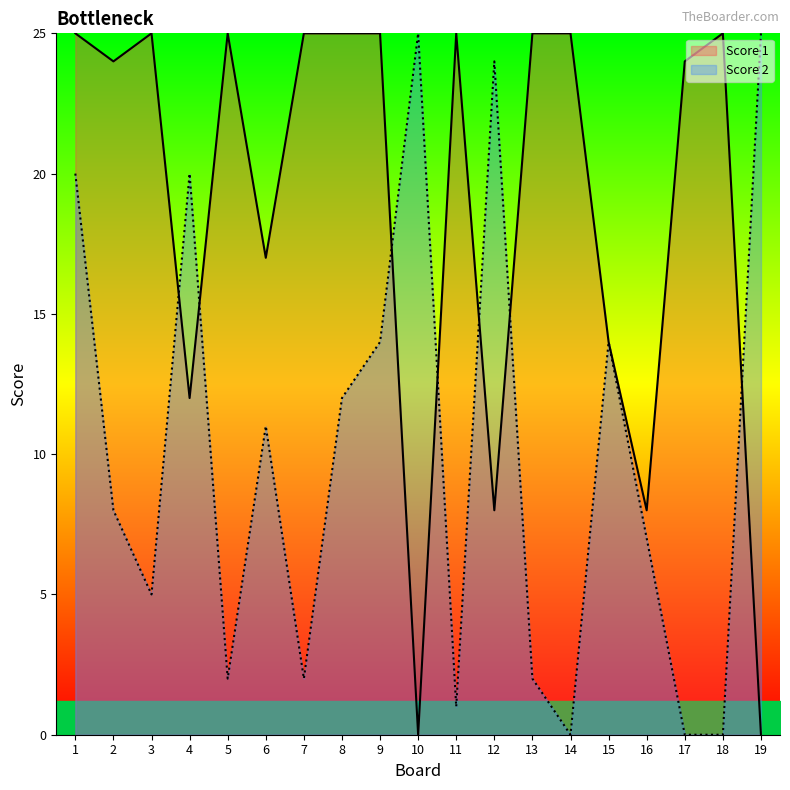

Between 11 and 12, which series saw the biggest shift?

Score 2